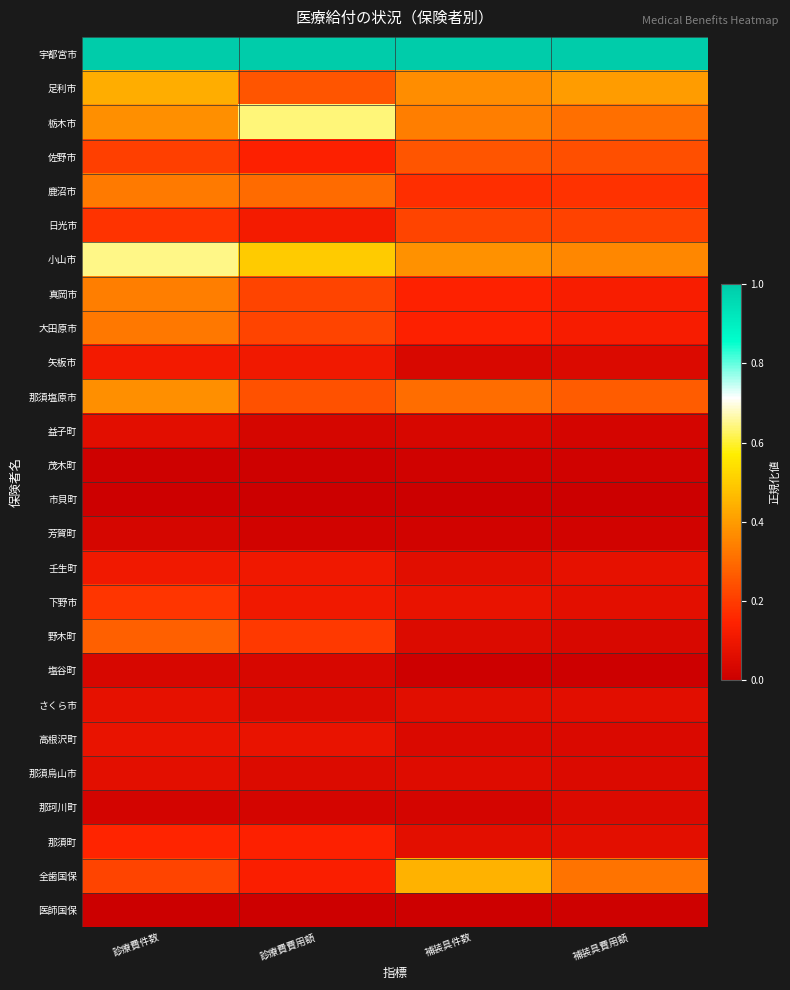

Which series has the largest total across all categories?

宇都宮市